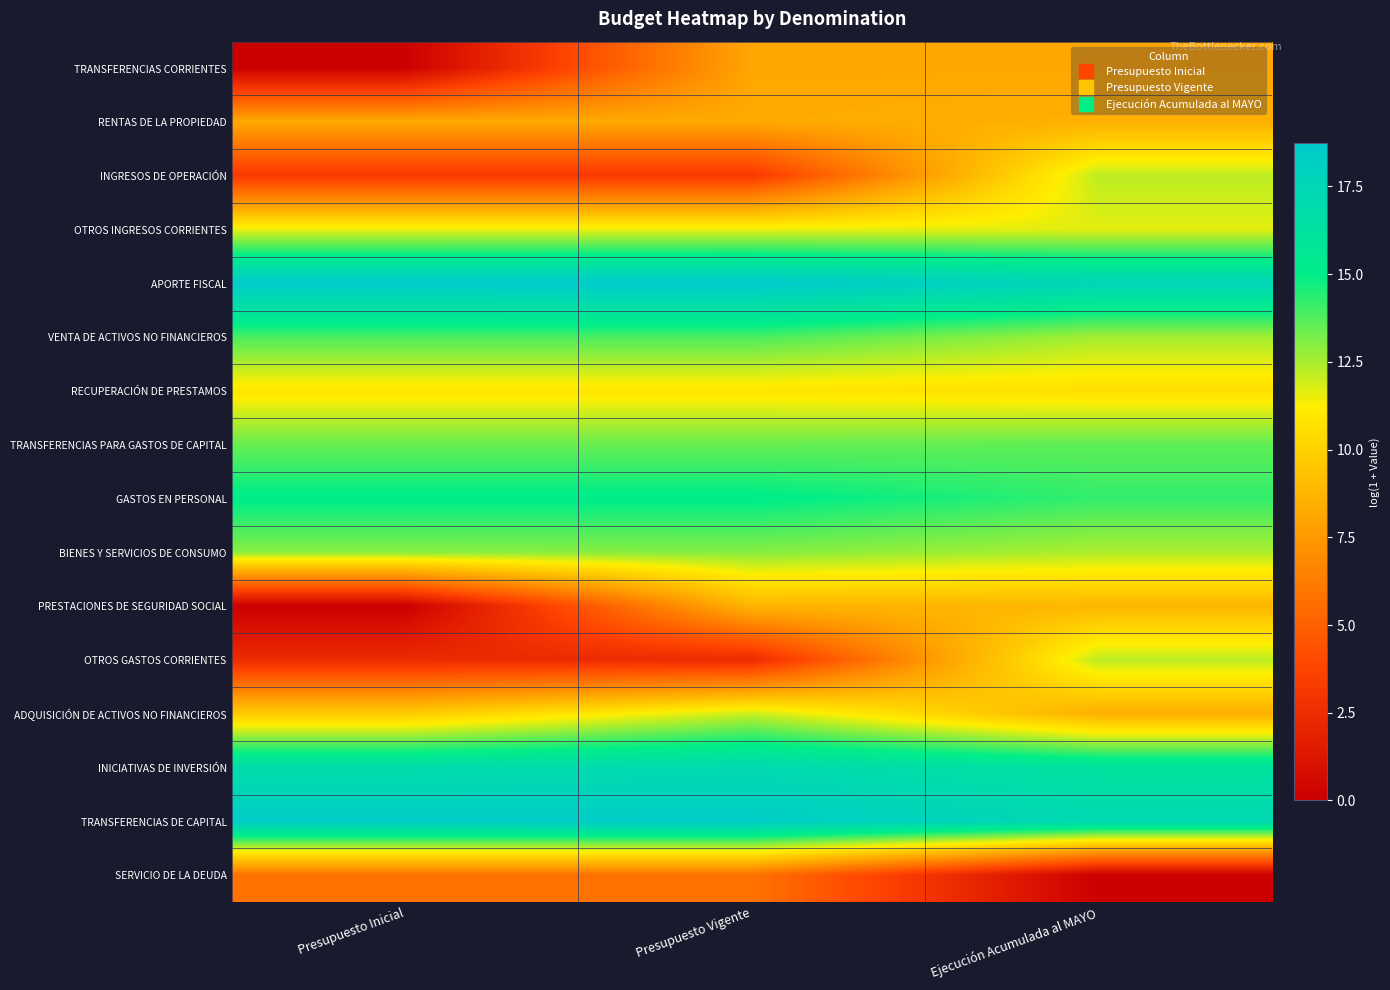

At how many categories does at least one series exceed 5?

3